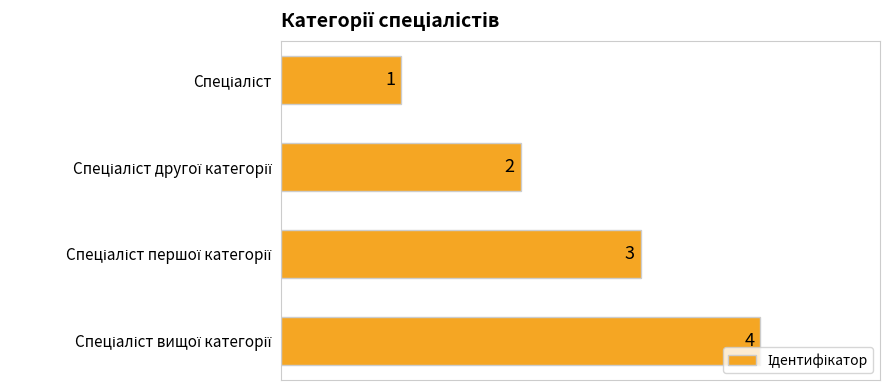

What is the smallest value displayed?

1